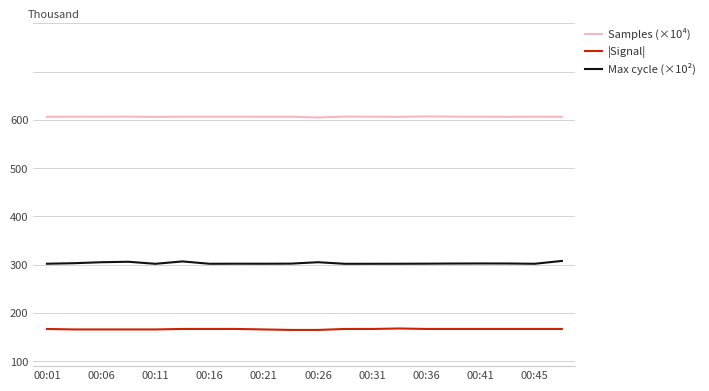

What are all the series names shown in the legend?

Samples (×10⁴), |Signal|, Max cycle (×10²)